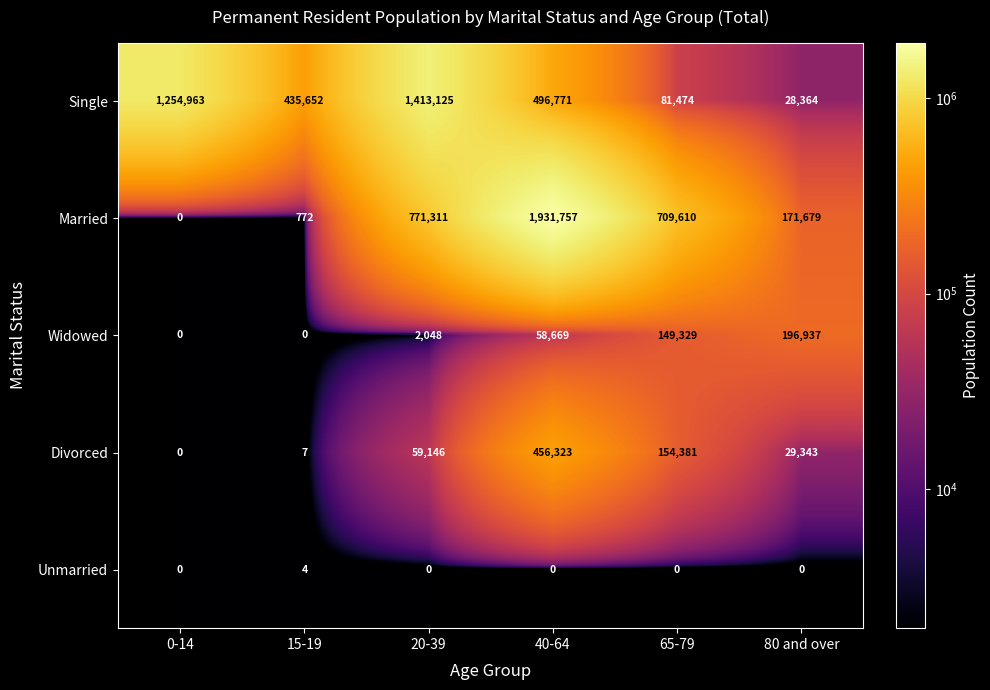

The Divorced series shows 45234 at 80 and over. True or false?

False